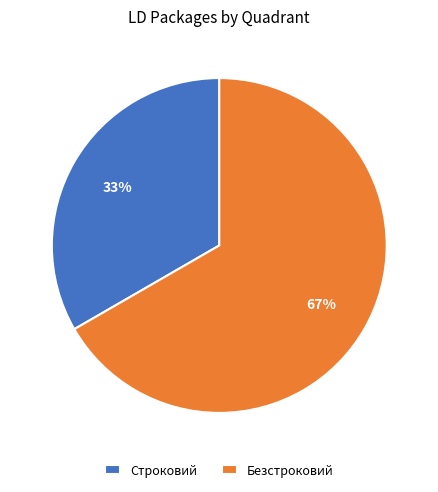

What is the ratio of the value at Строковий to the value at Безстроковий?

0.5